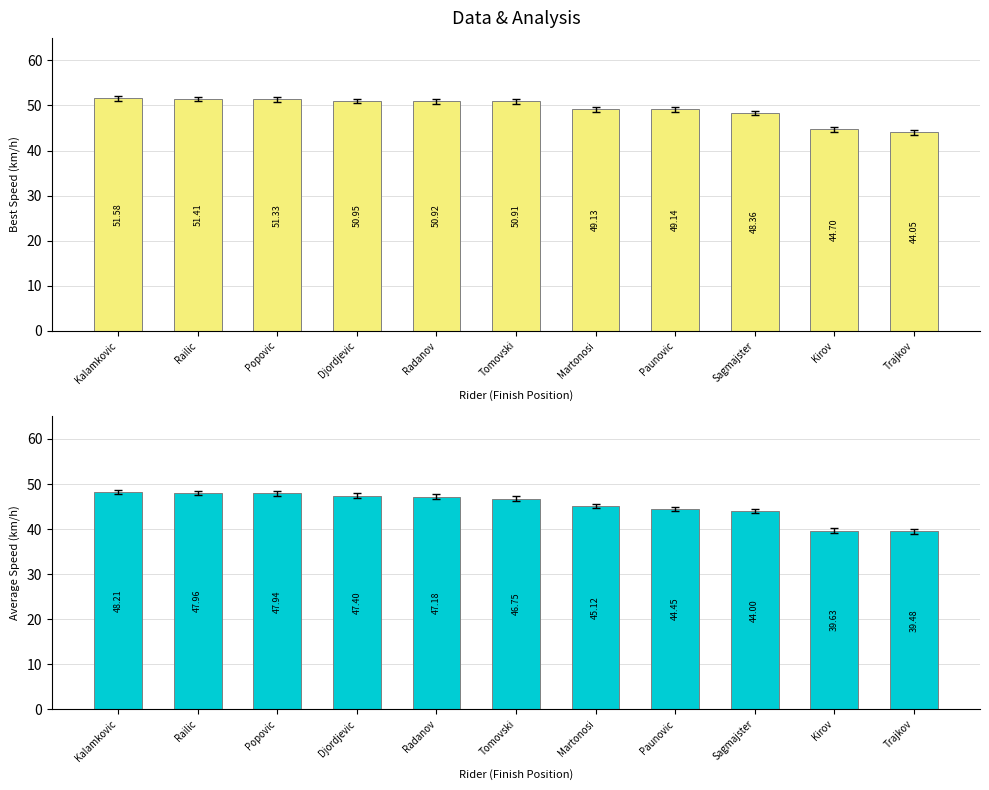

What is the value of the Average Speed bar at the 1st from the left?

48.2